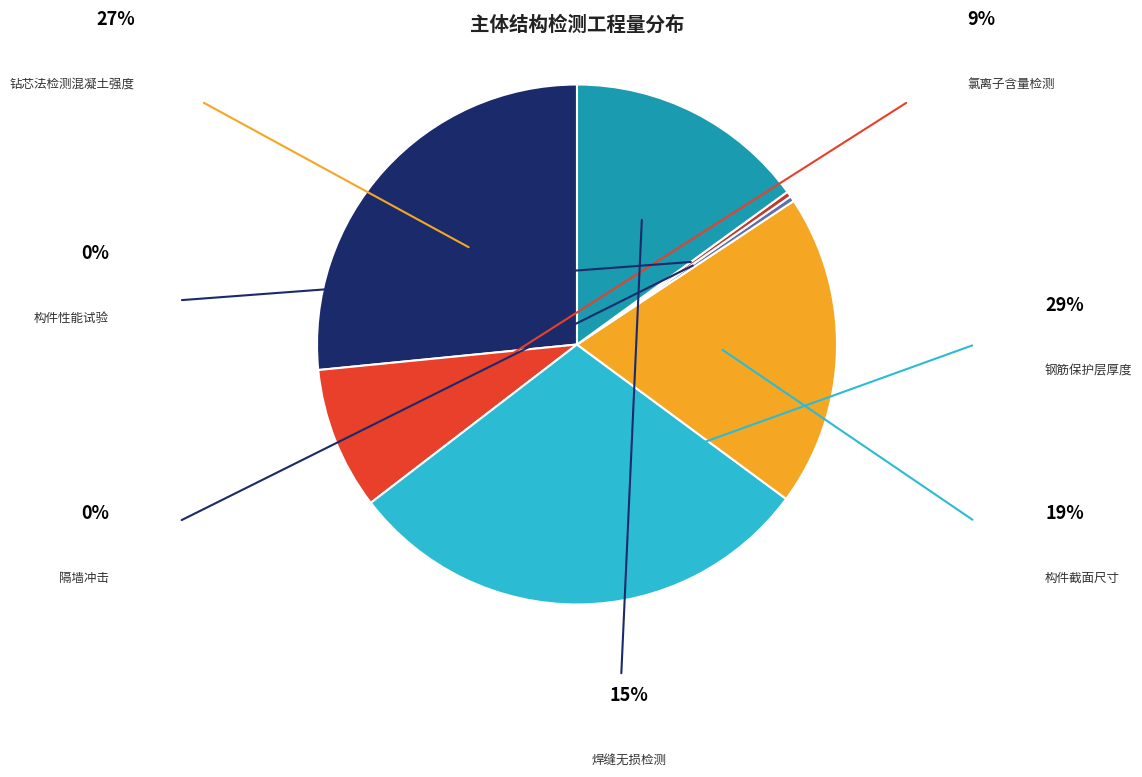

Does any single category account for the majority?

No